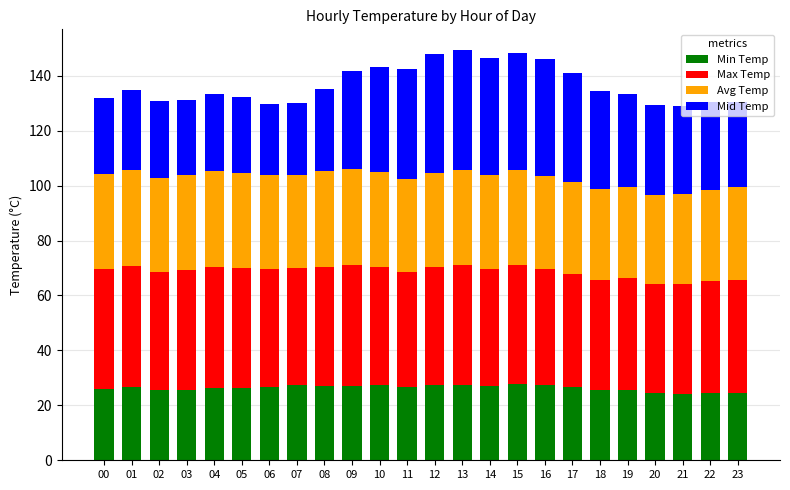

How many bars are there in total?

24